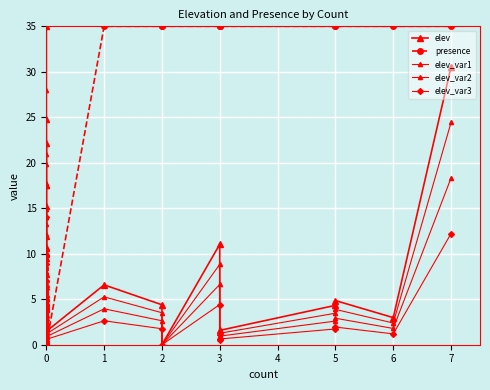

What is the value of the elev_var1 point at the 28th from the left?

7.6